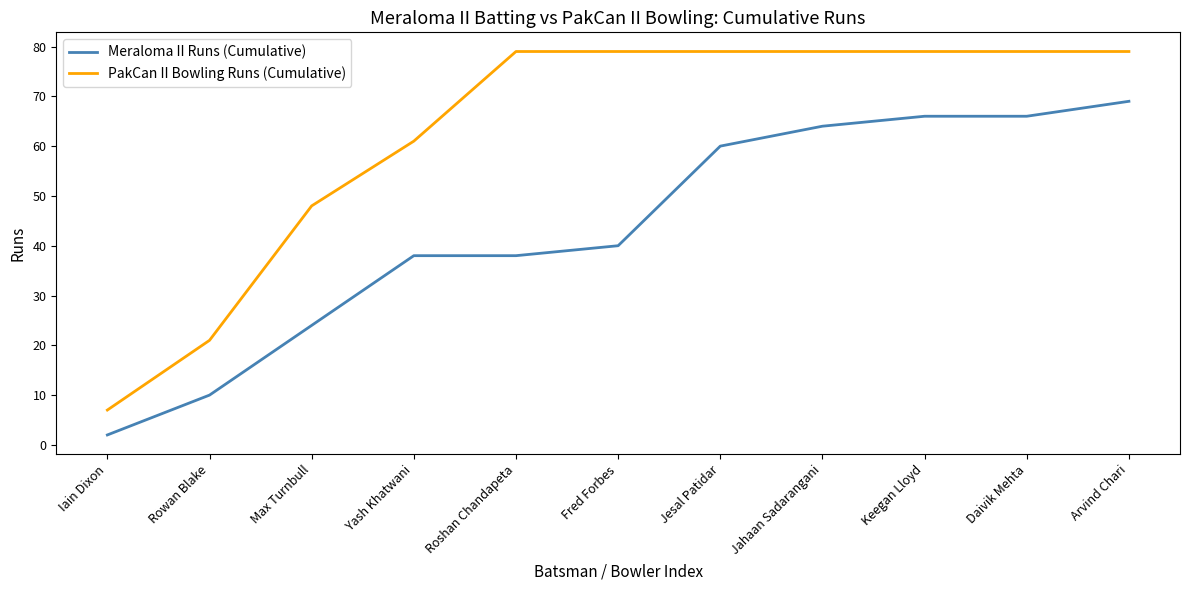

Where is PakCan II Bowling Runs (Cumulative) nearest to the value 43?

Max Turnbull